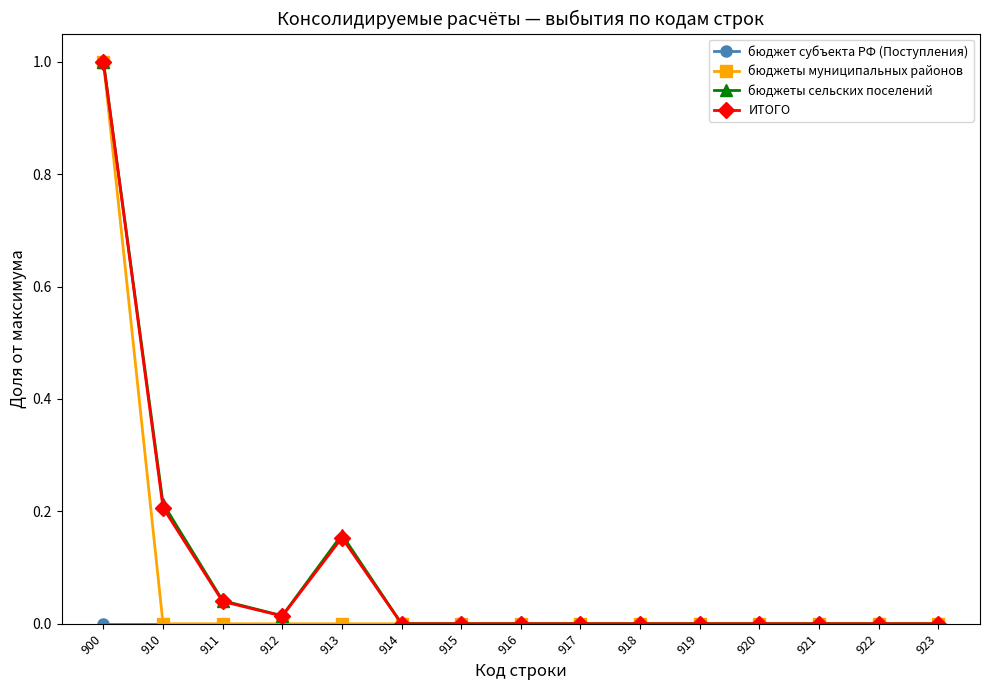

What is the average value of the бюджеты сельских поселений series?

0.1